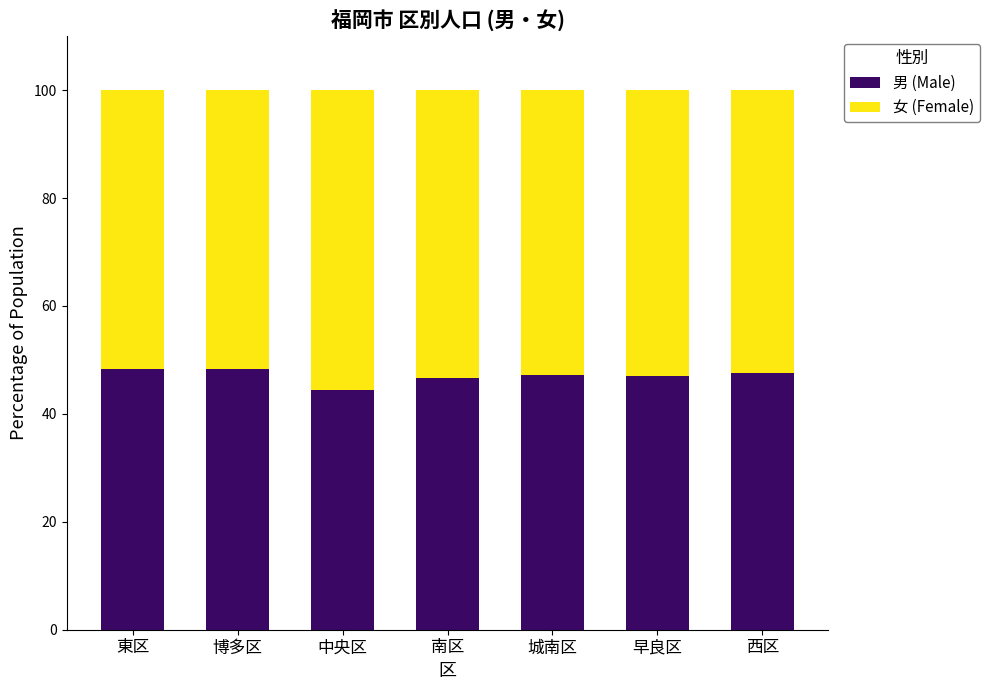

What is the average value of the 男 (Male) series?

47.1